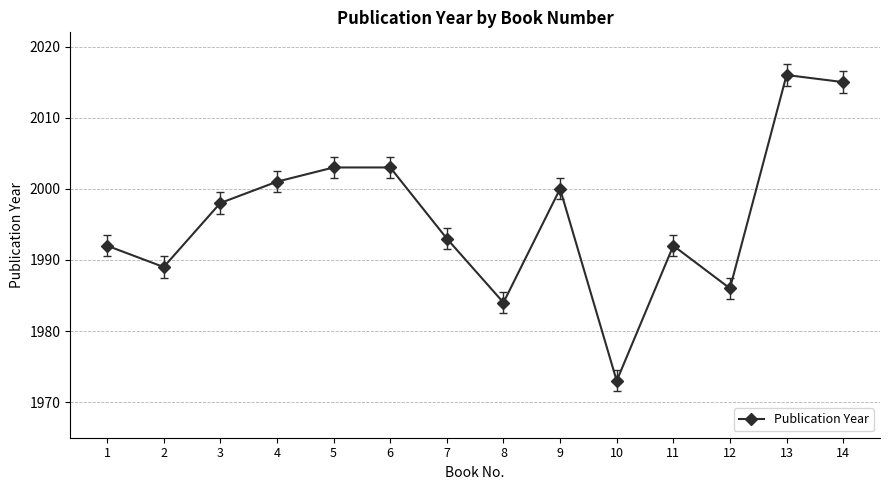

Read the value at 4, to the nearest 5.

2000